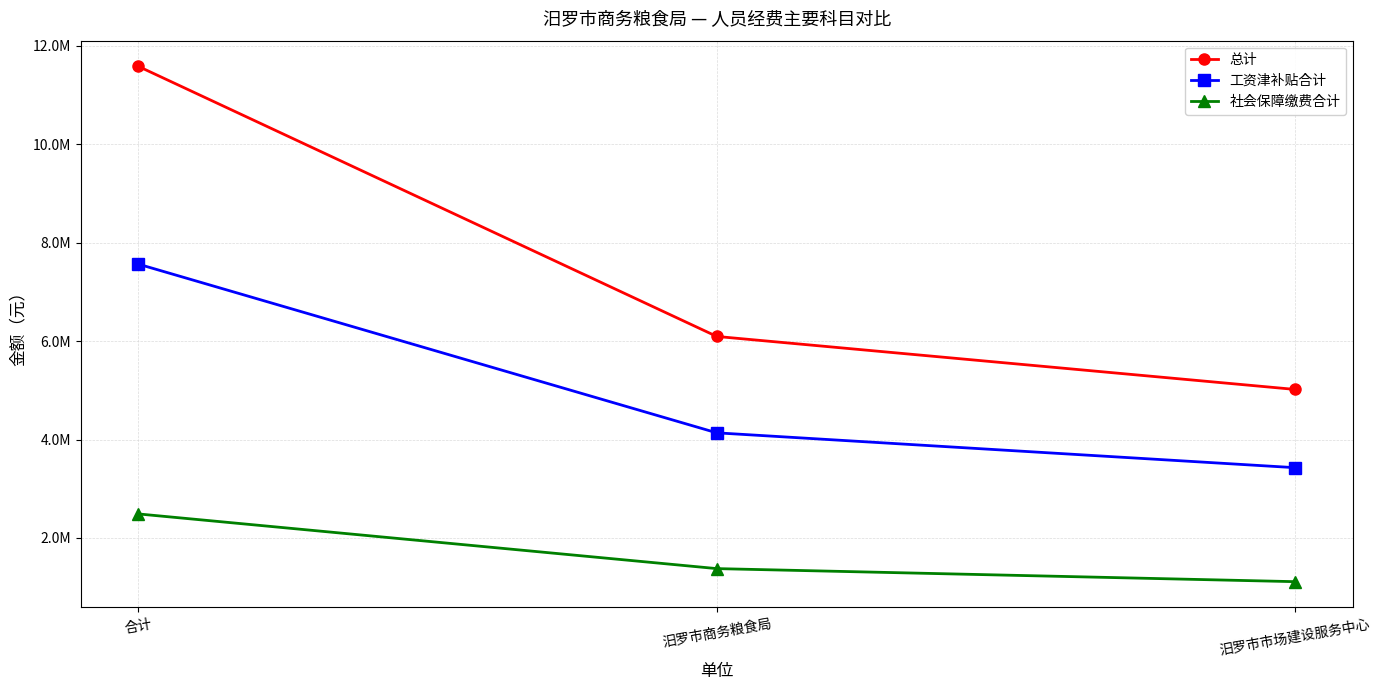

Is the value of 社会保障缴费合计 at 汨罗市市场建设服务中心 greater than the value of 工资津补贴合计 at 汨罗市商务粮食局?

No